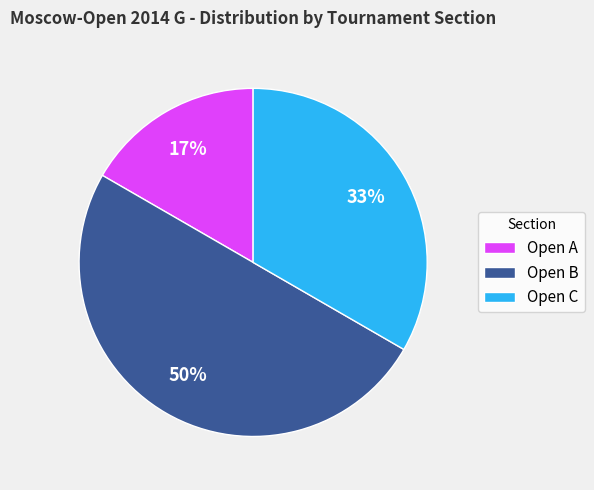

Which category has the smallest portion of the pie?

Open A